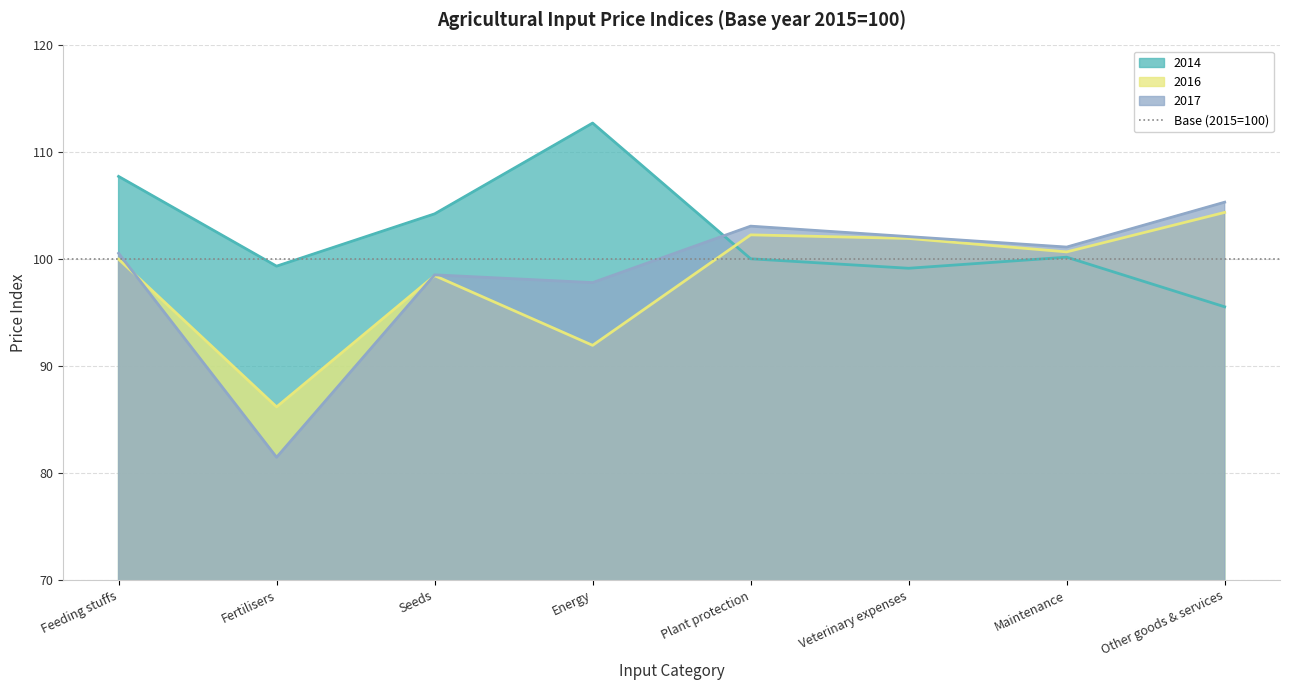

What is the label of the 1st point from the left?

Feeding stuffs